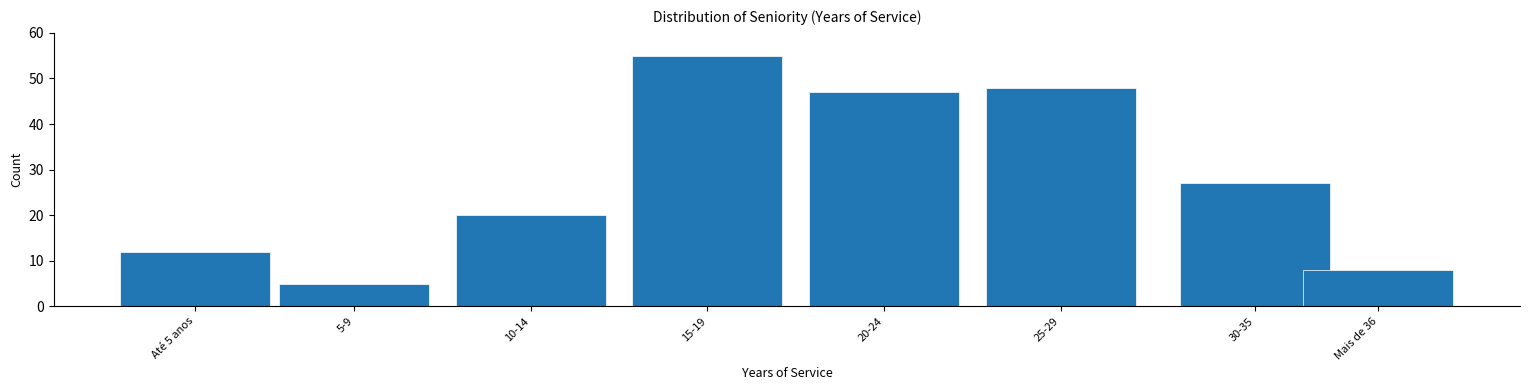

Reading left to right, what are all the values shown in this chart?

12	5	20	55	47	48	27	8